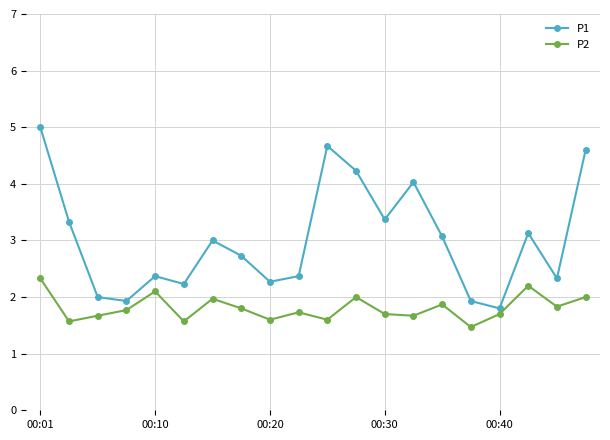

What is the smallest value displayed?

1.5